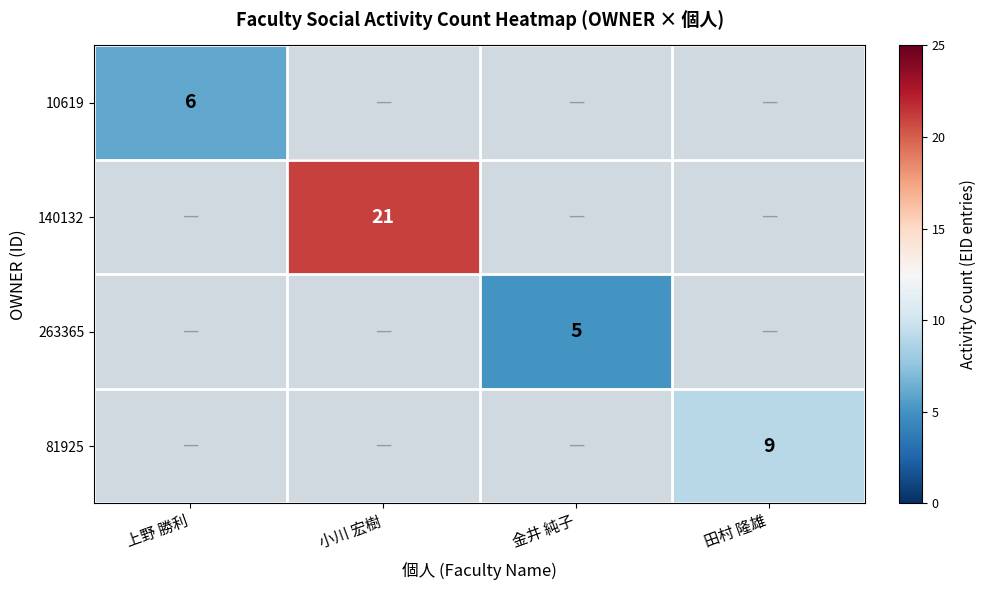

Which category has the highest value across all series?

小川 宏樹